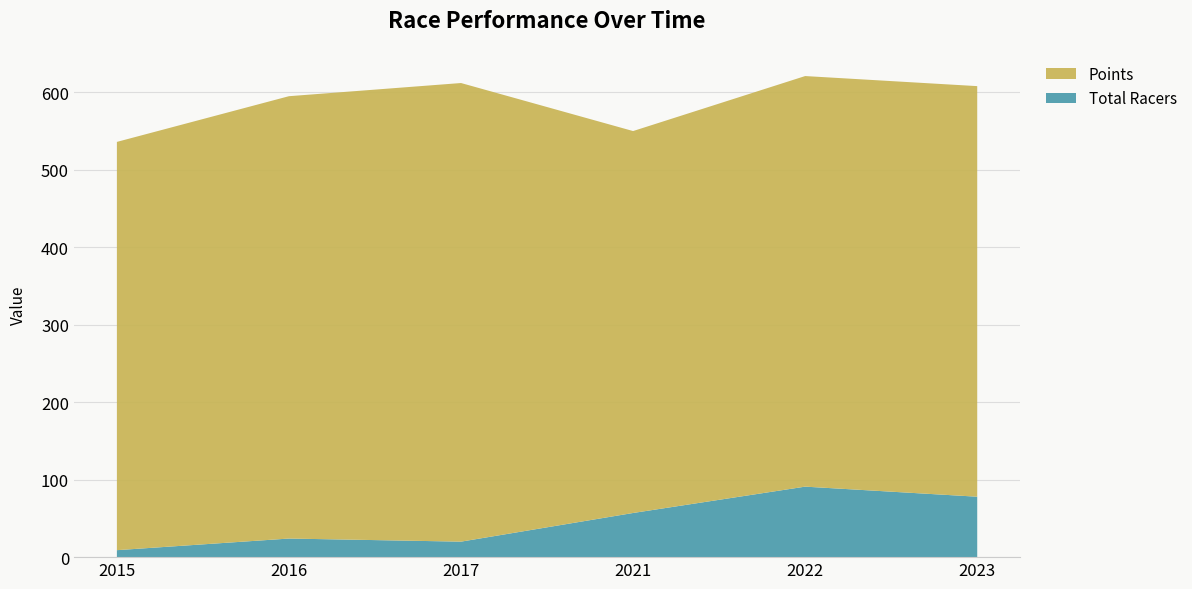

Reading left to right, transcribe all the data shown in this chart.

Total Racers: 9	24	20	57	91	78
Points: 527	571	592	493	530	530